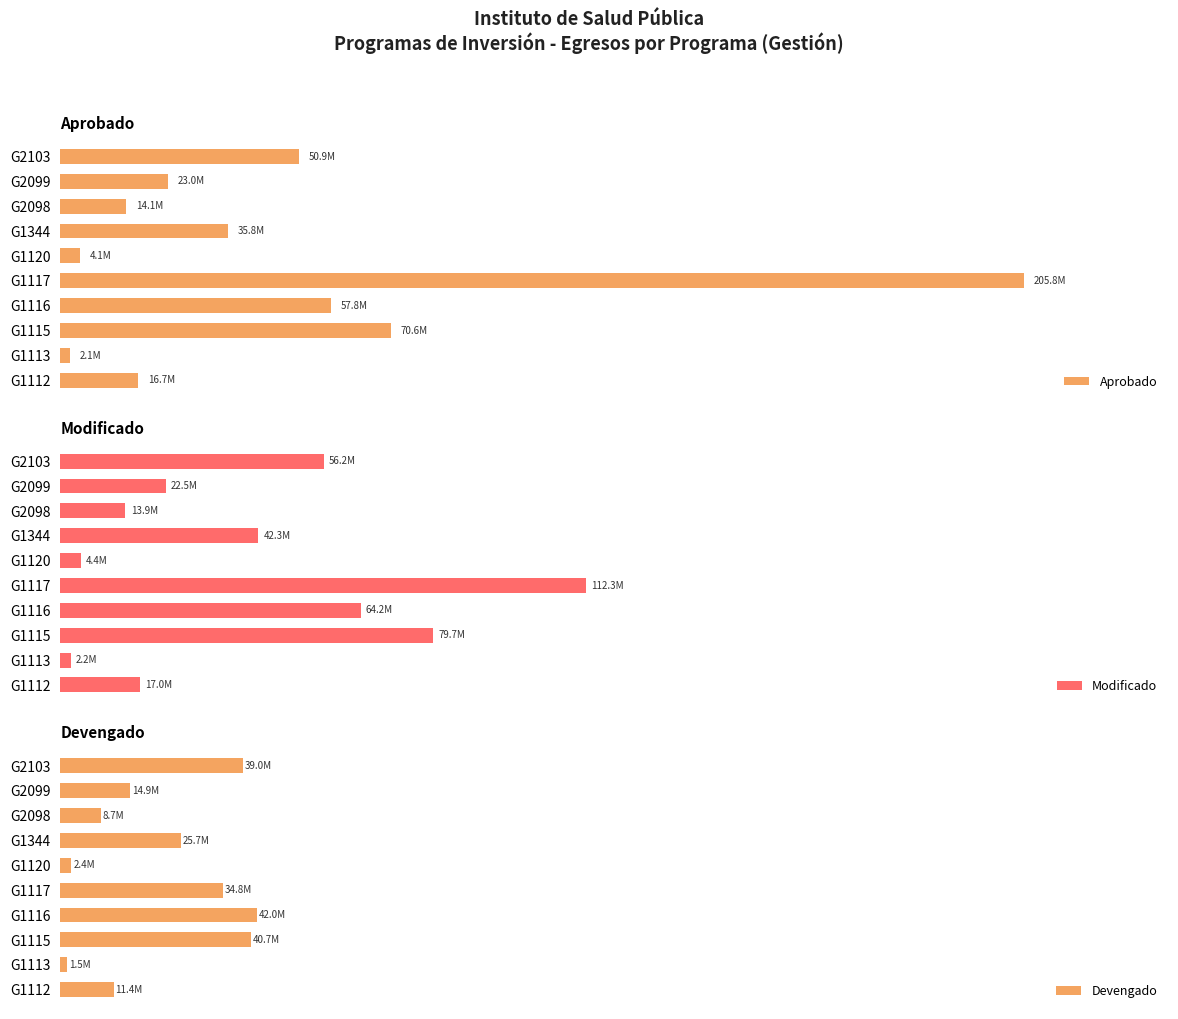

True or false: Devengado has a value of 895221.8 at G1113.

False